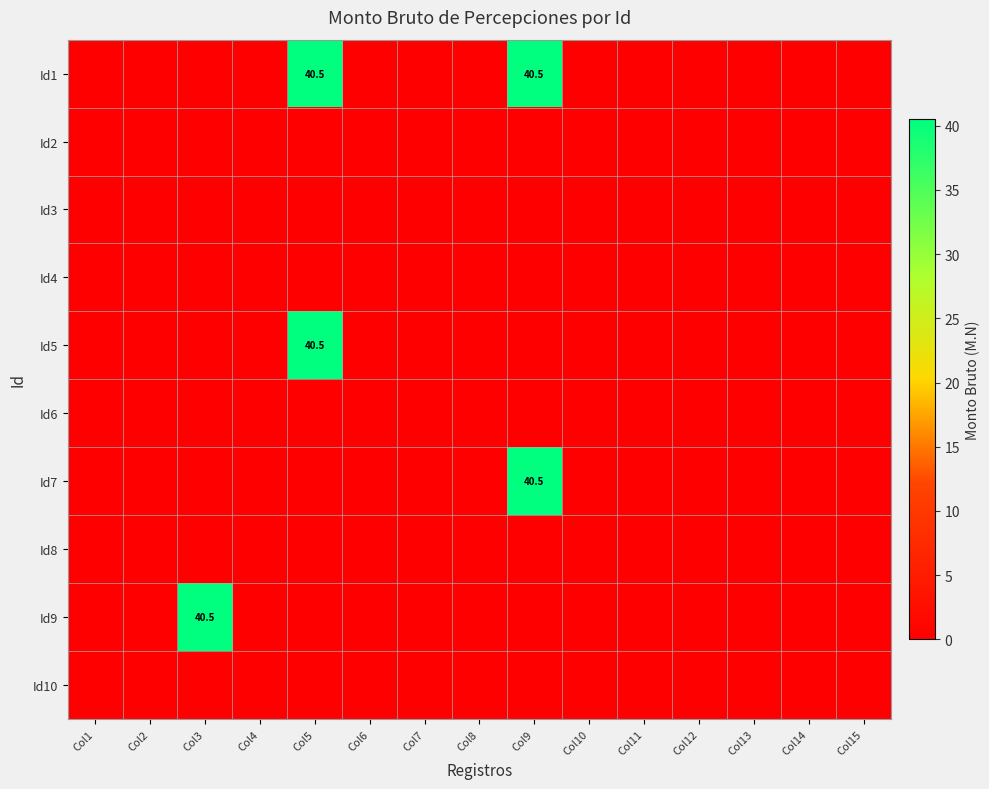

True or false: Id5 has a value of 0.0 at Col3.

True